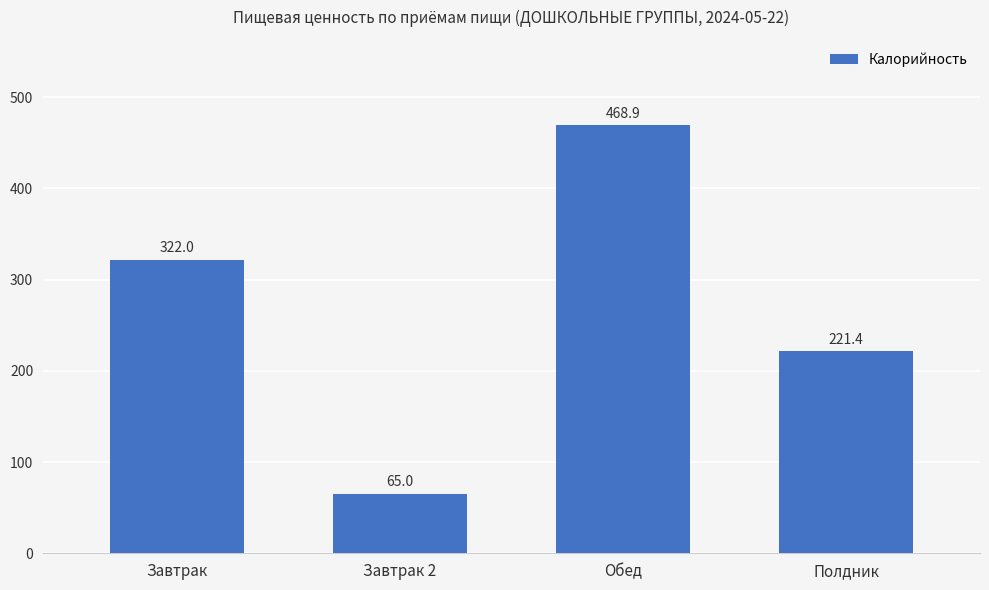

What is the average value?

269.3